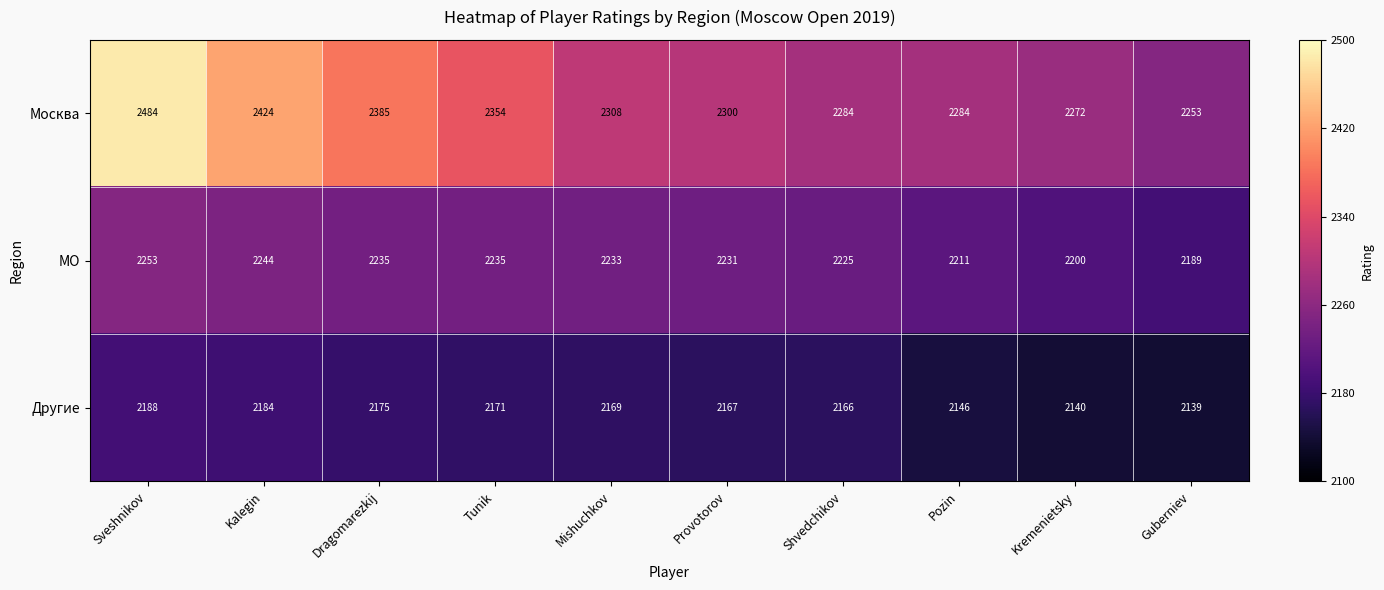

Rank the series at Pozin from highest to lowest value.

Москва, МО, Другие